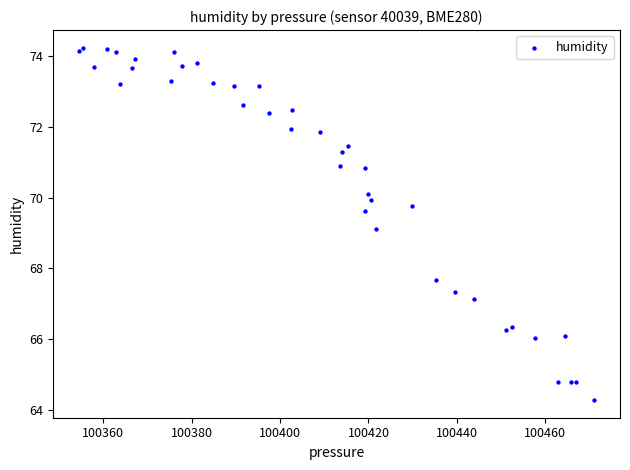

What Y value in the scatter plot is closest to 69?

69.1